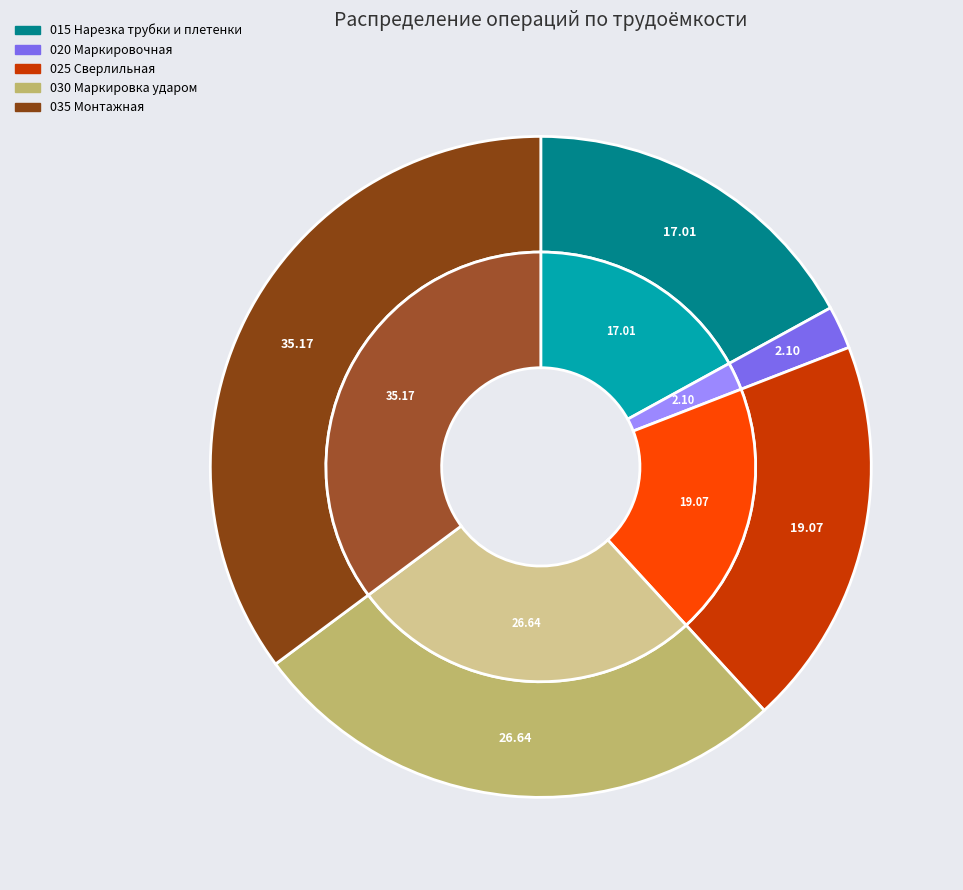

Which slice is the smallest?

020 Маркировочная